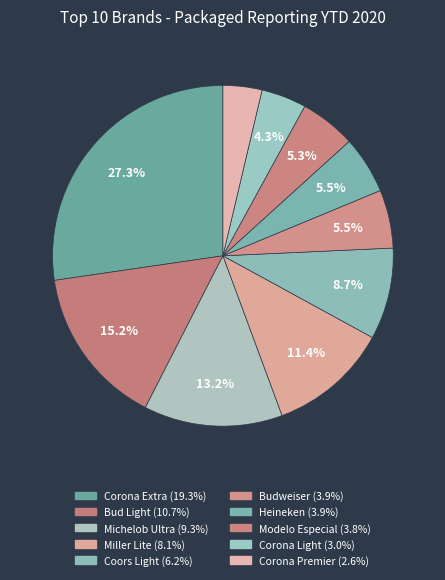

How many segments does this pie chart have?

10